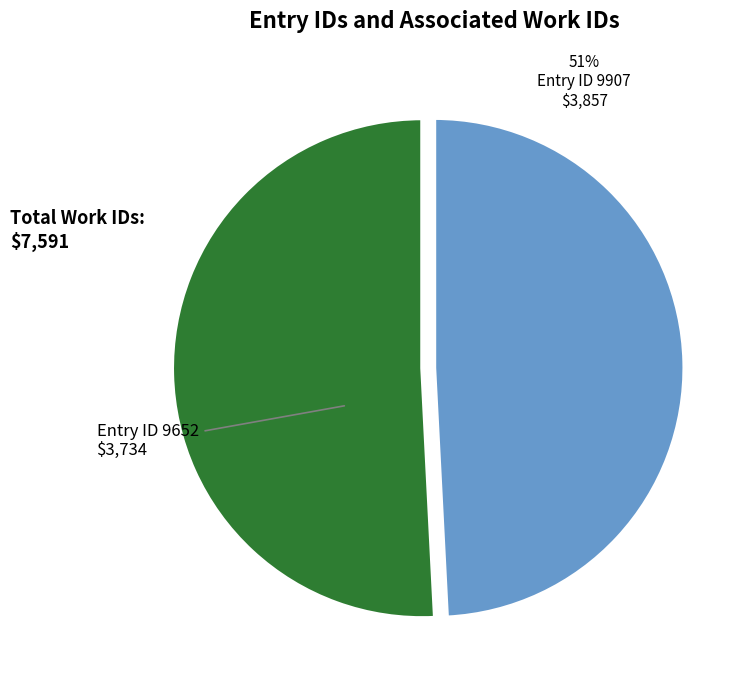

To the nearest percent, what portion does 9907 represent?

51%